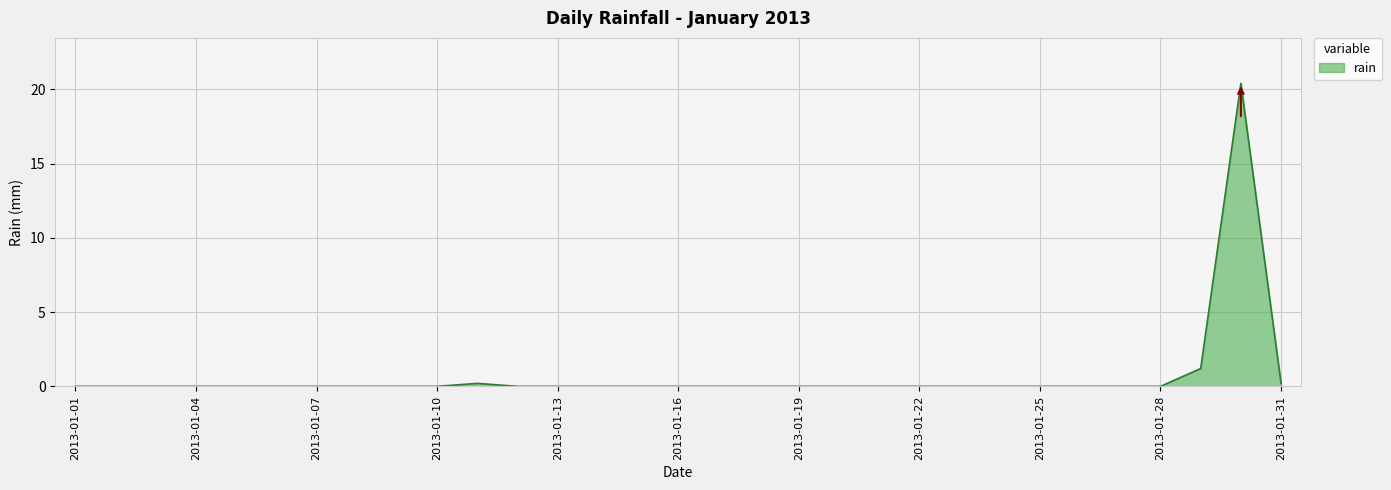

What is the difference between the maximum and minimum values?

20.4